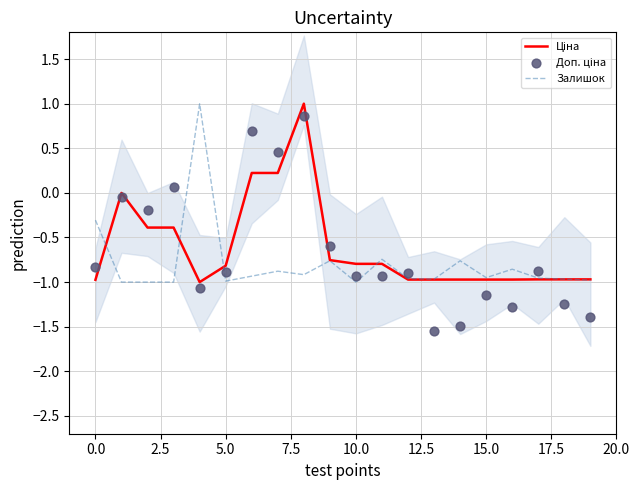

What are all the series names shown in the legend?

Ціна, Залишок, Доп. ціна